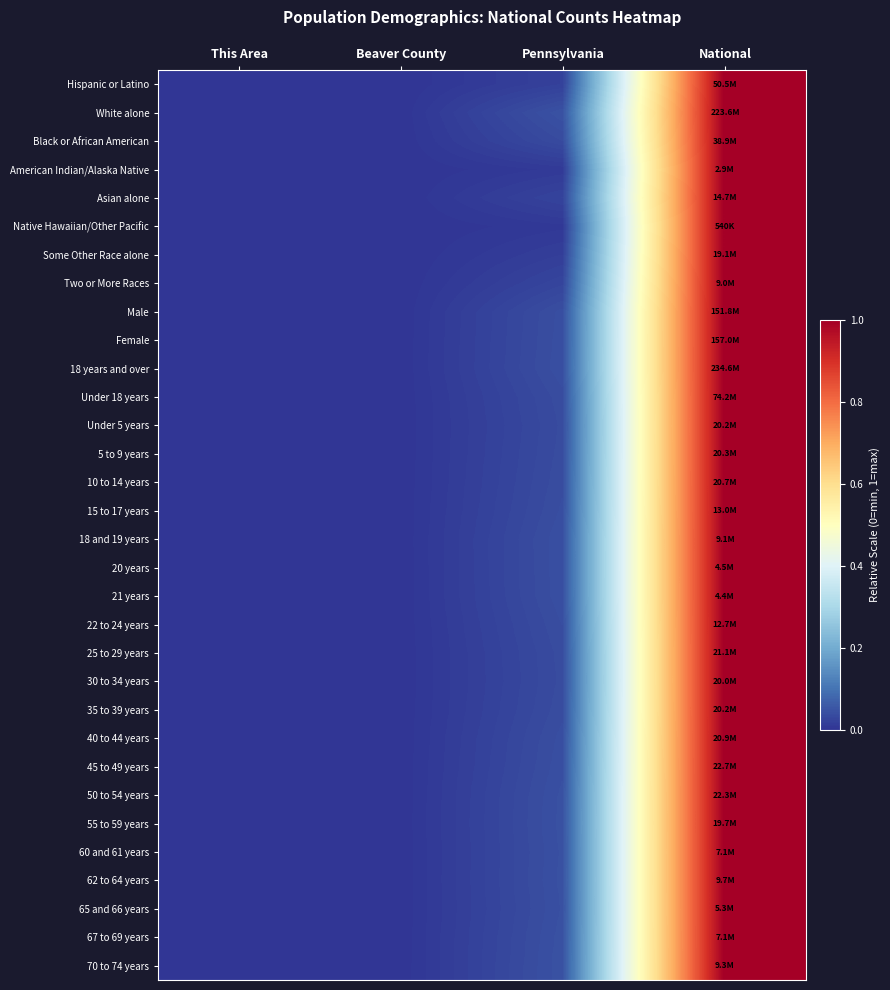

Which has a higher value, Beaver County or National?

National